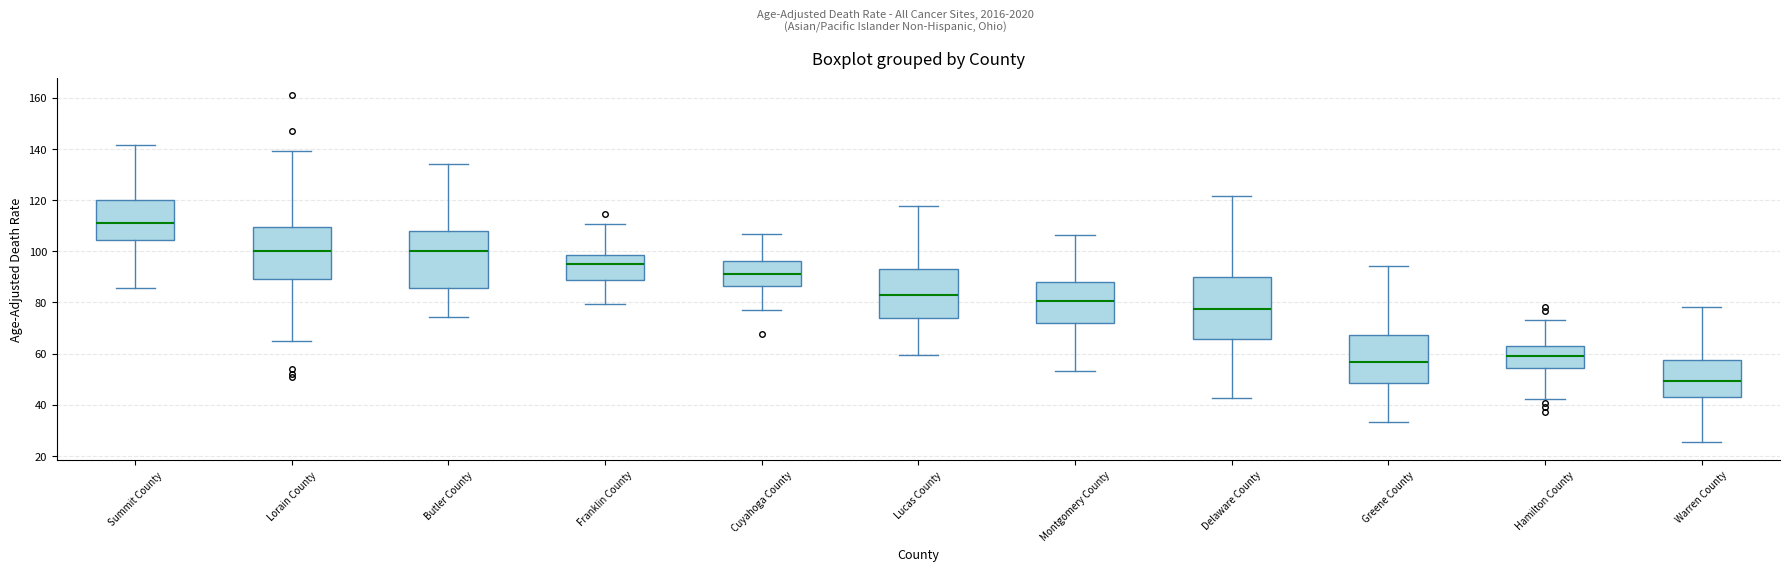

Reading left to right, read every box against the y-axis: the position of its median line, the range the box covers, and the ends of its whiskers. The values are not printed on the chart, so give them approximately, as read against the axis.

Summit County: median 110, box 104 to 120, whiskers 86 to 142
Lorain County: median 100, box 88 to 110, whiskers 64 to 138
Butler County: median 100, box 86 to 108, whiskers 74 to 134
Franklin County: median 96, box 88 to 98, whiskers 80 to 110
Cuyahoga County: median 92, box 86 to 96, whiskers 76 to 106
Lucas County: median 82, box 74 to 94, whiskers 60 to 118
Montgomery County: median 80, box 72 to 88, whiskers 54 to 106
Delaware County: median 78, box 66 to 90, whiskers 42 to 122
Greene County: median 56, box 48 to 68, whiskers 34 to 94
Hamilton County: median 60, box 54 to 64, whiskers 42 to 74
Warren County: median 50, box 44 to 58, whiskers 26 to 78